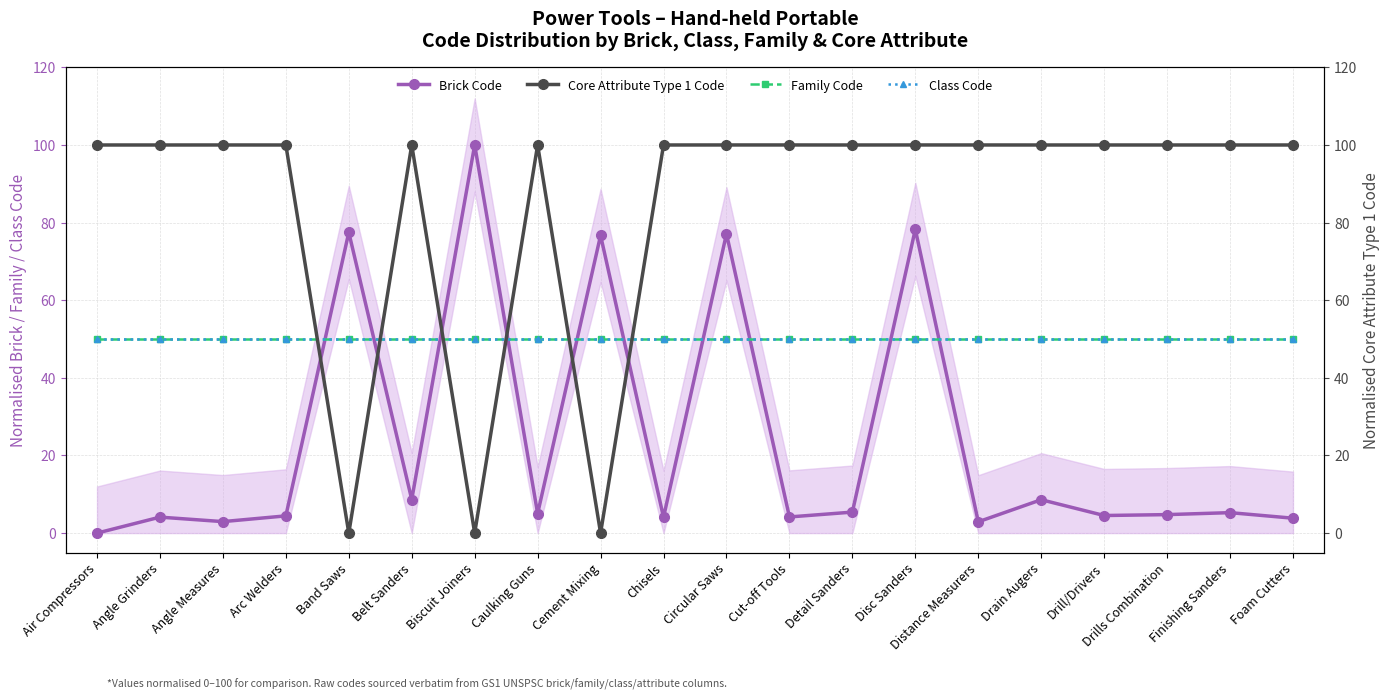

What is the value of the Brick Code point at the 5th from the left?

77.5